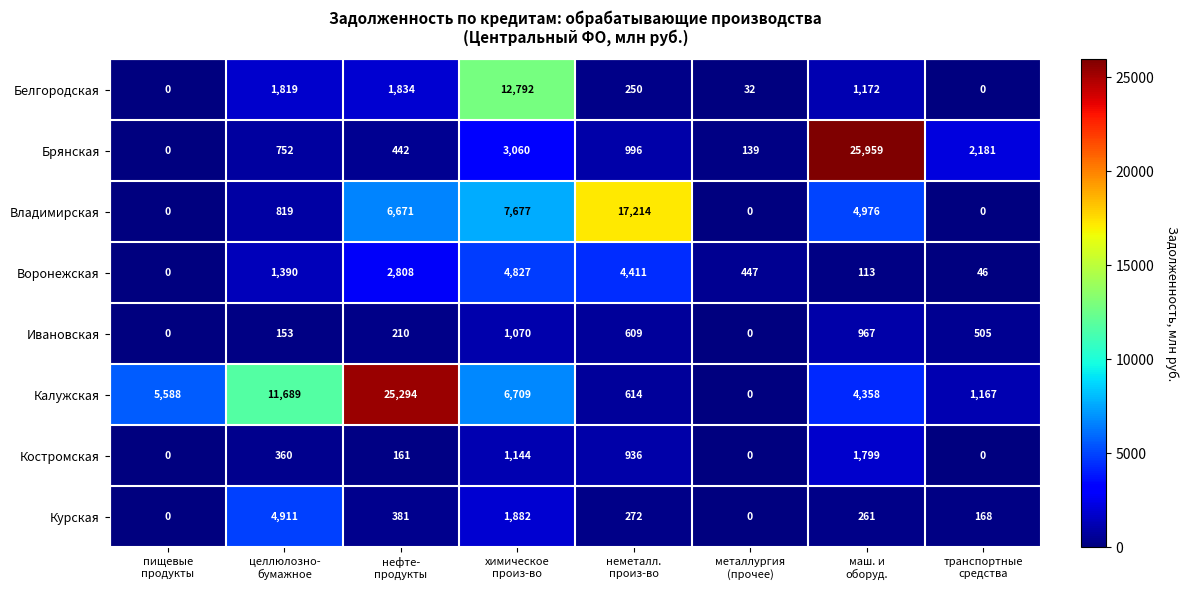

Which series has the largest total across all categories?

Калужская